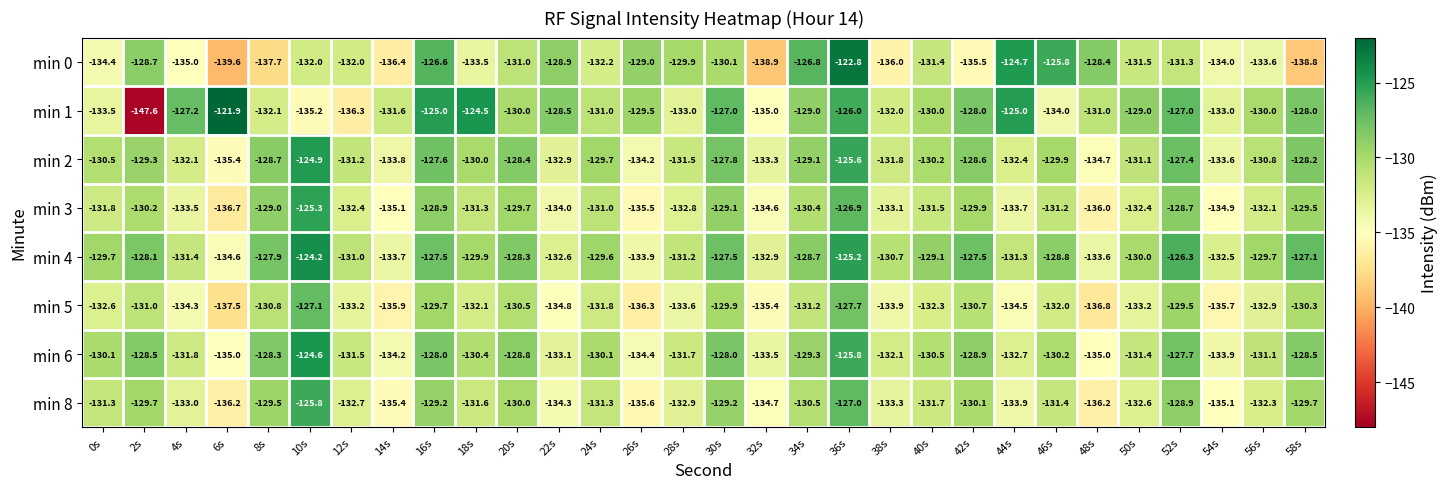

The min 2 series shows -54.1 at 10s. True or false?

False